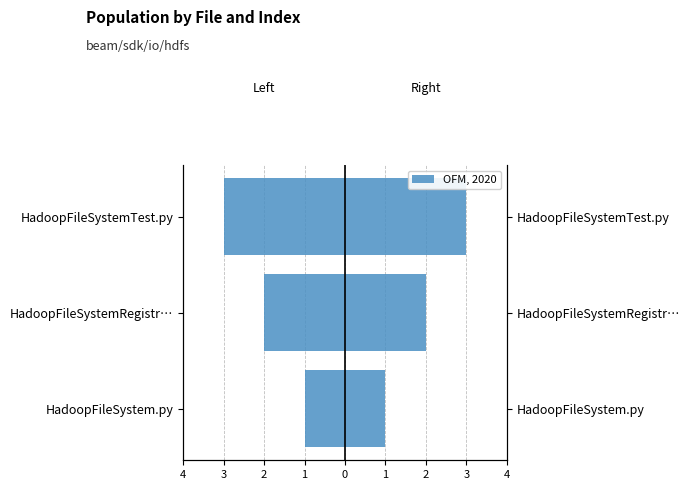

What is the difference between the Left (neg) values at HadoopFileSystemTest.py and HadoopFileSystemRegistr…?

1